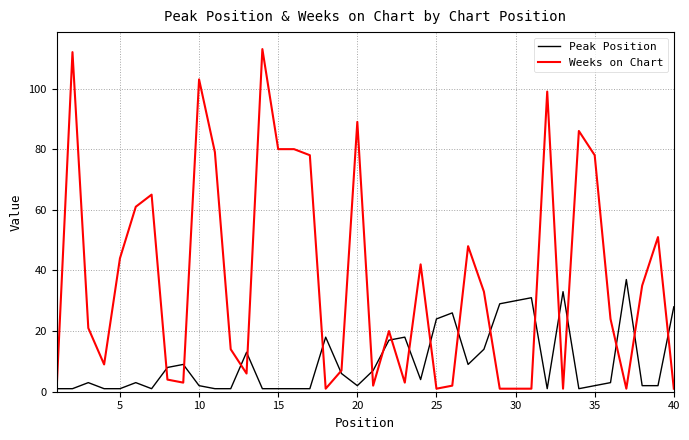

Does the chart display data point markers on the line(s)?

No